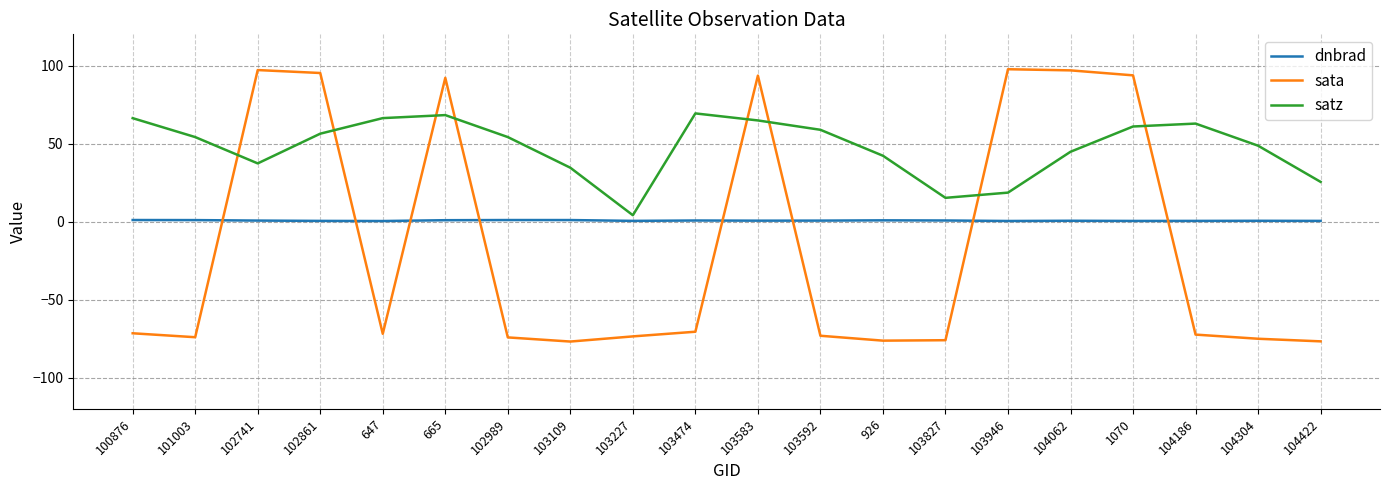

Which series has the largest total across all categories?

satz